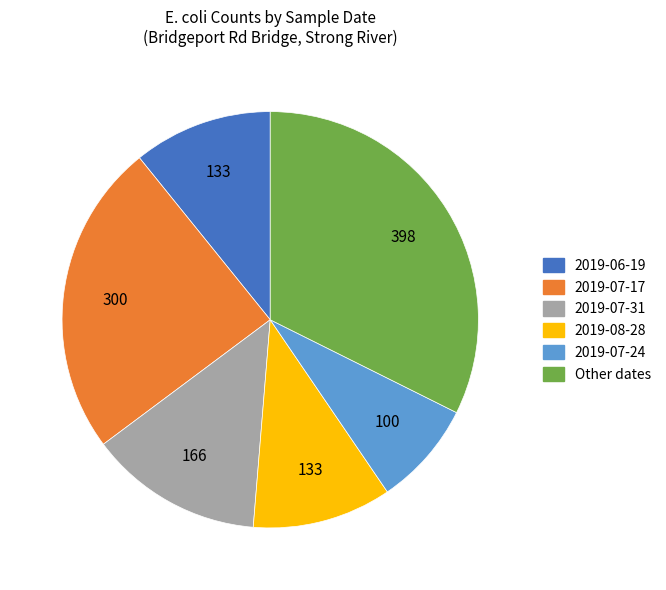

Count the number of slices in the pie.

6